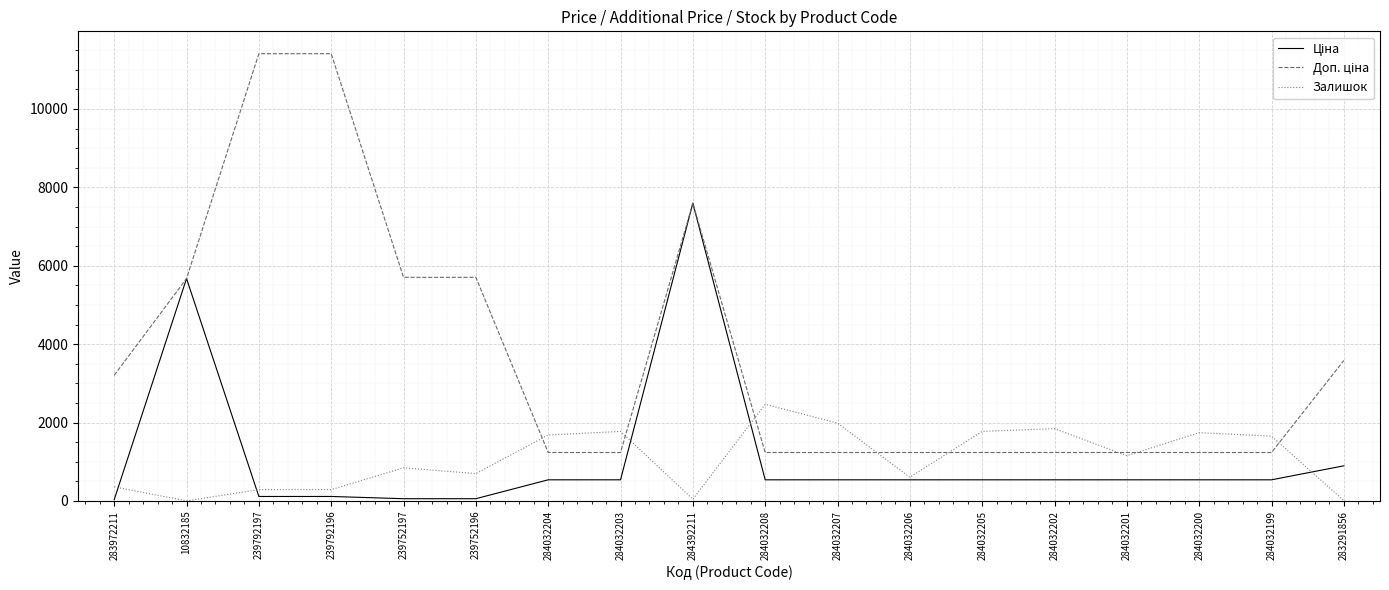

At which category is the sum across all series the highest?

284392211